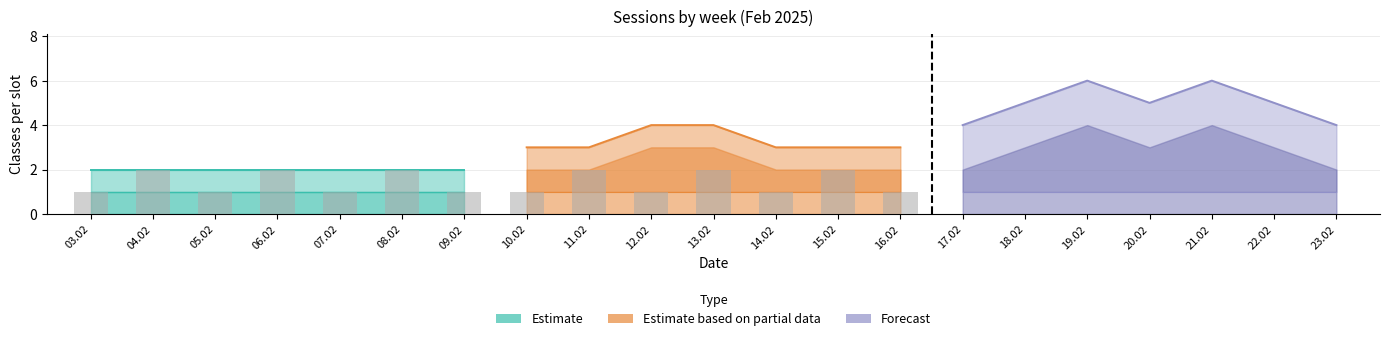

True or false: the data shows 2 at 07.02.

False